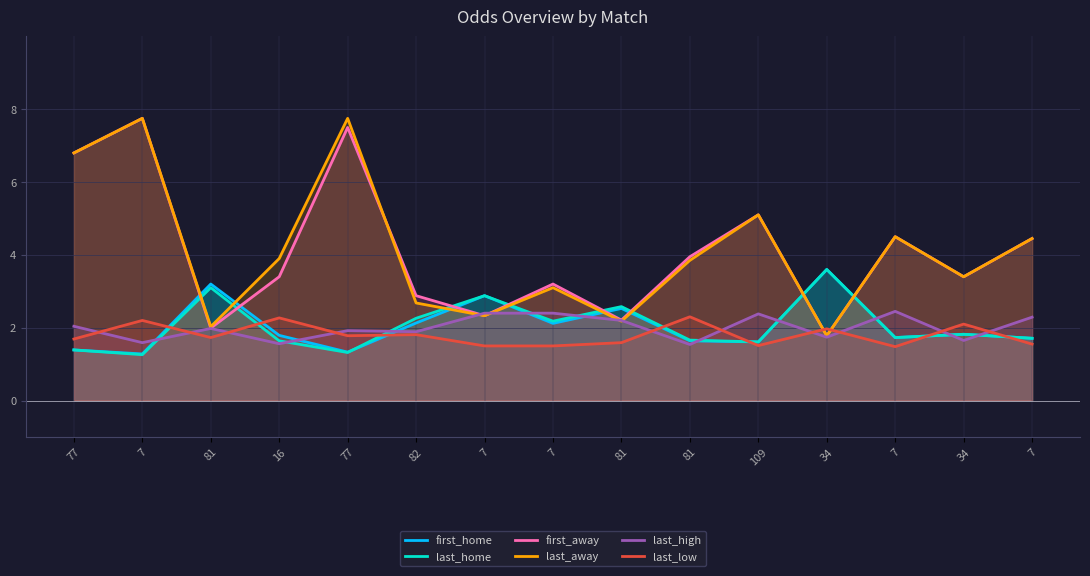

What is the sum of the first_away values at 34 and 81?

5.7